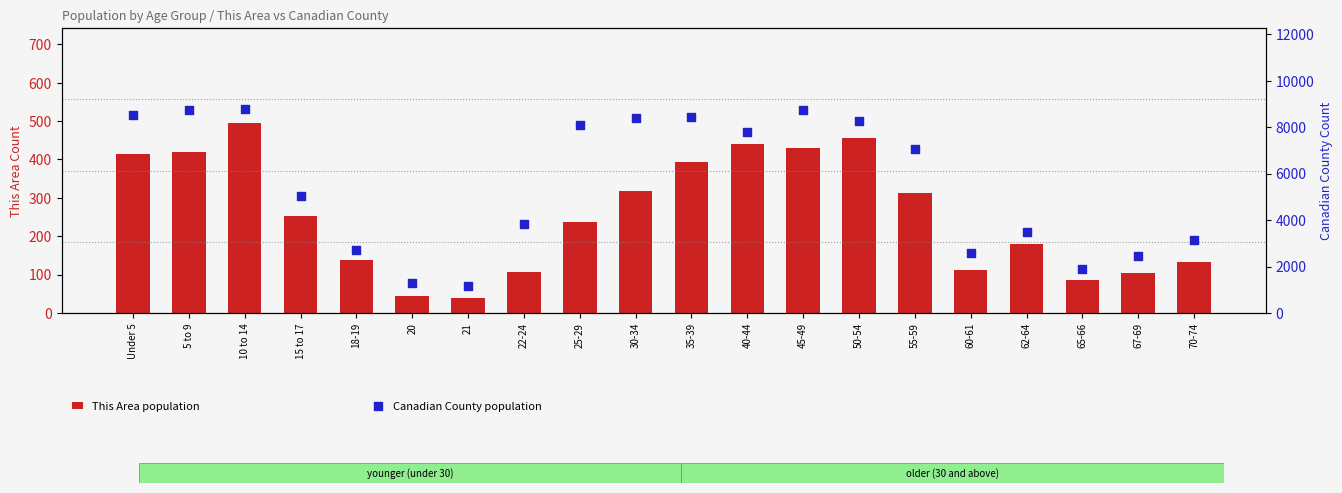

Which series reaches the maximum Y coordinate?

Canadian County population